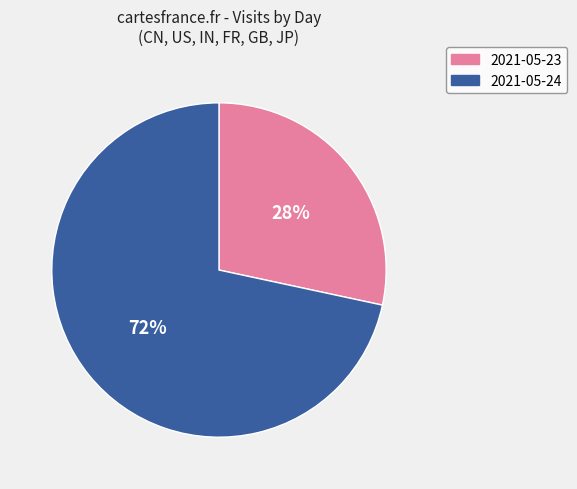

Is there a majority slice in this chart?

Yes